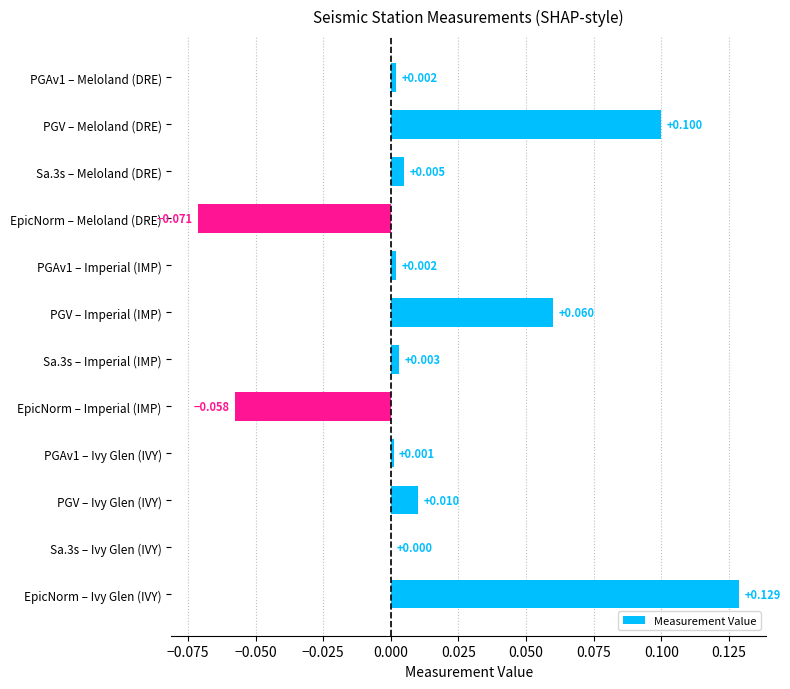

Are the bars horizontal?

Yes